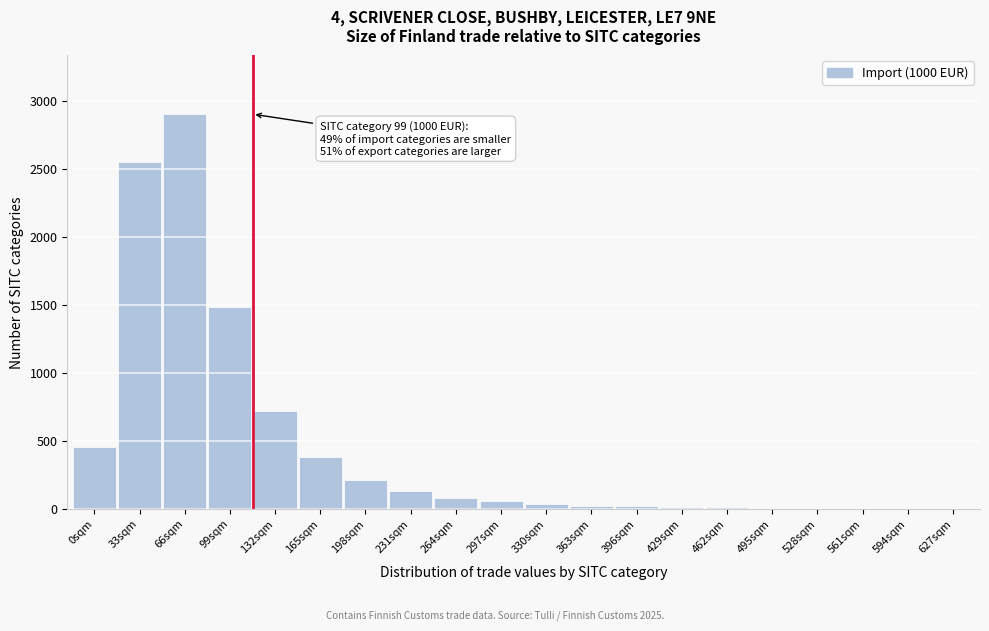

The value at 0sqm is 450. True or false?

True